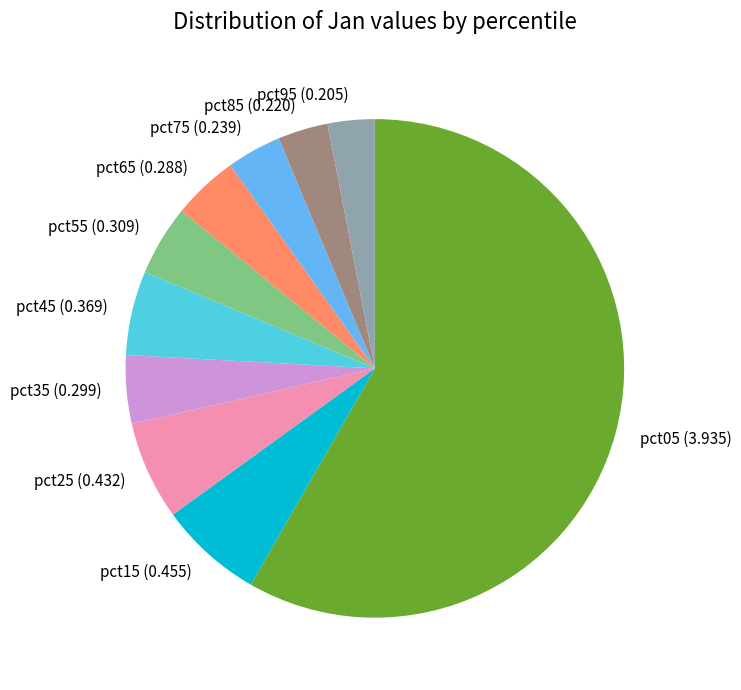

Which slice is the largest?

pct05